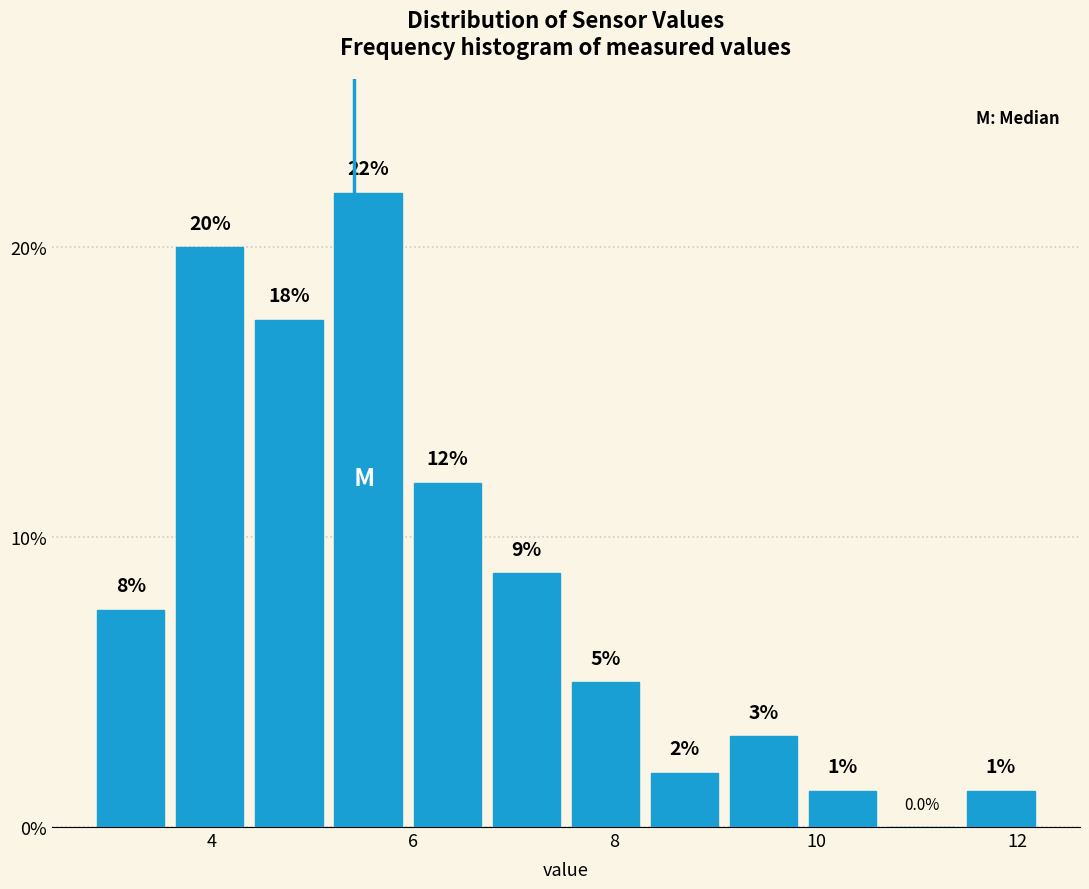

Around what value on the x-axis is the tallest bar? Give the approximate position of its centre, as read against the axis.

5.6